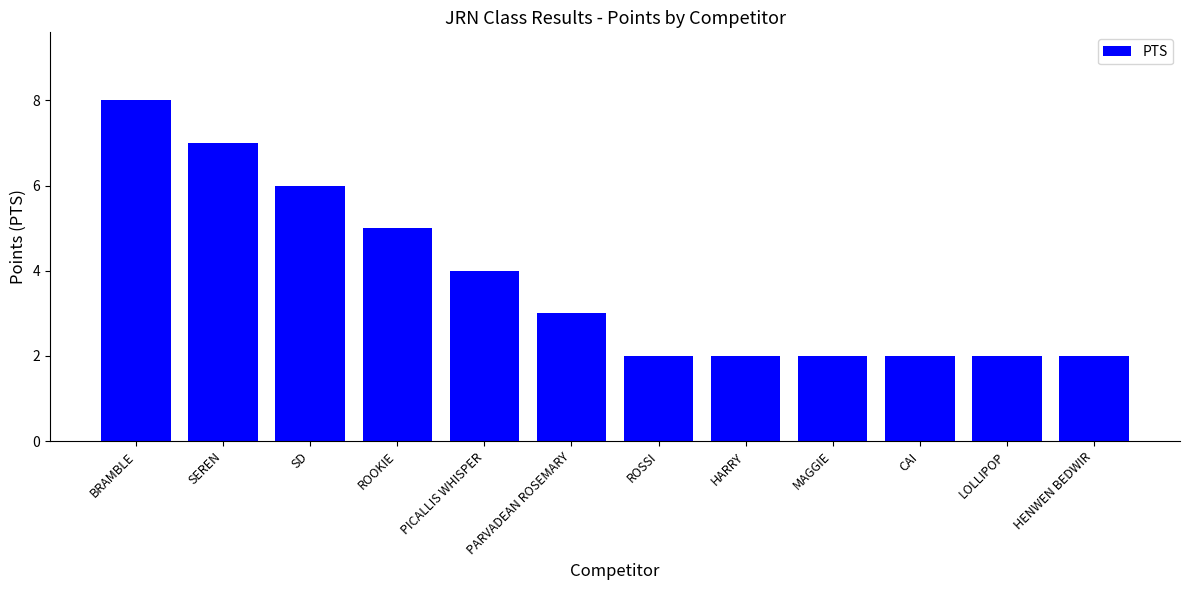

The chart shows a value of 3 at PICALLIS WHISPER. True or false?

False